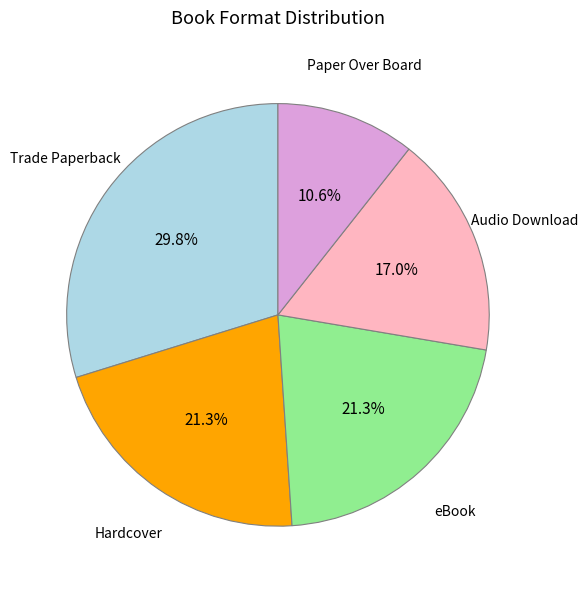

Which slice is the largest?

Trade Paperback